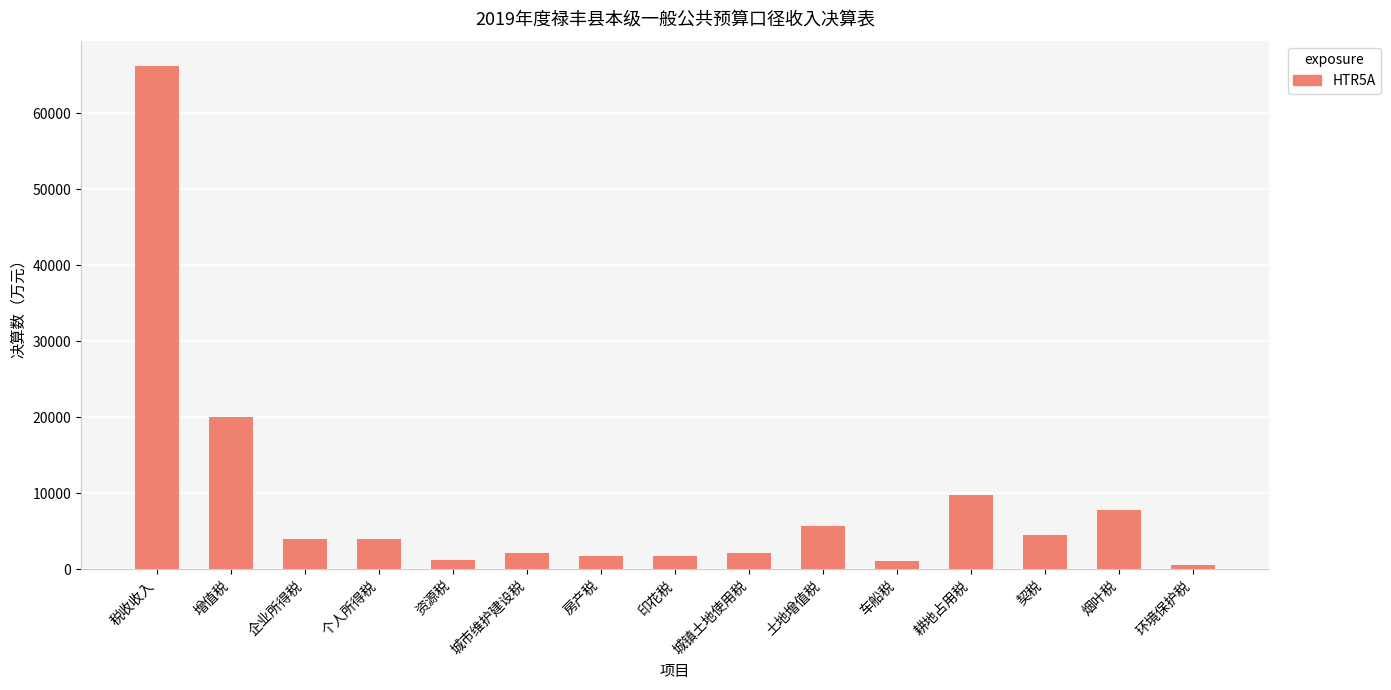

How many values are below 3932?

7